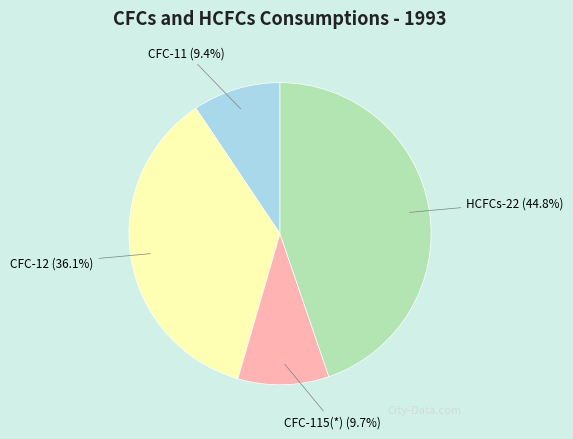

The CFC-12 slice represents 36% of the pie. True or false?

True